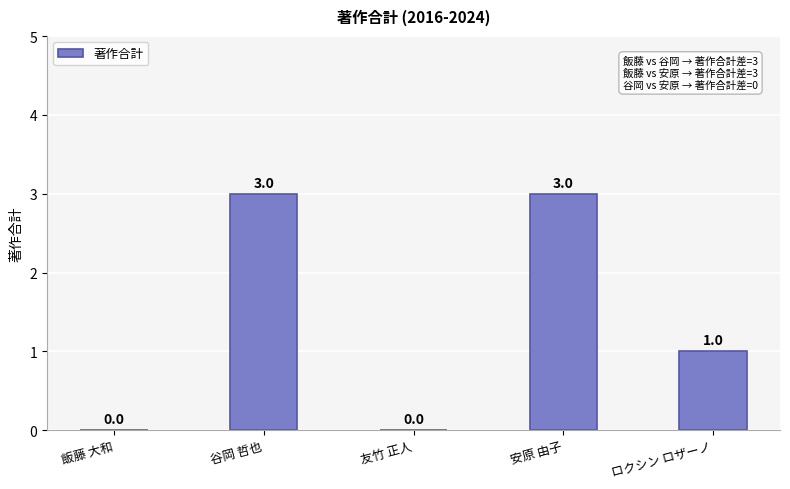

Is it true that the value at 谷岡 哲也 is 2?

False